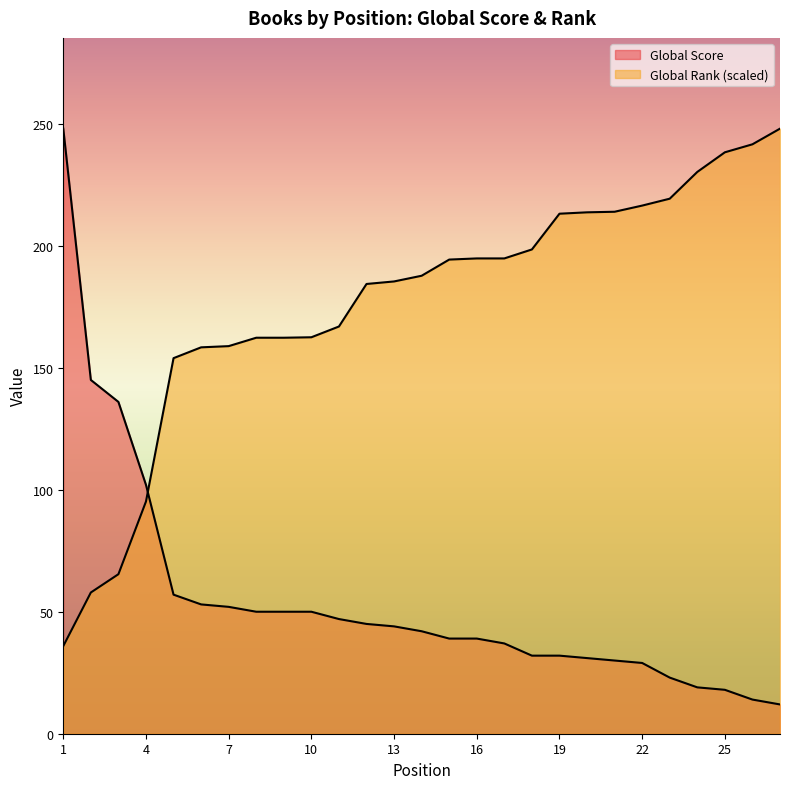

At how many categories does at least one series exceed 91?

27